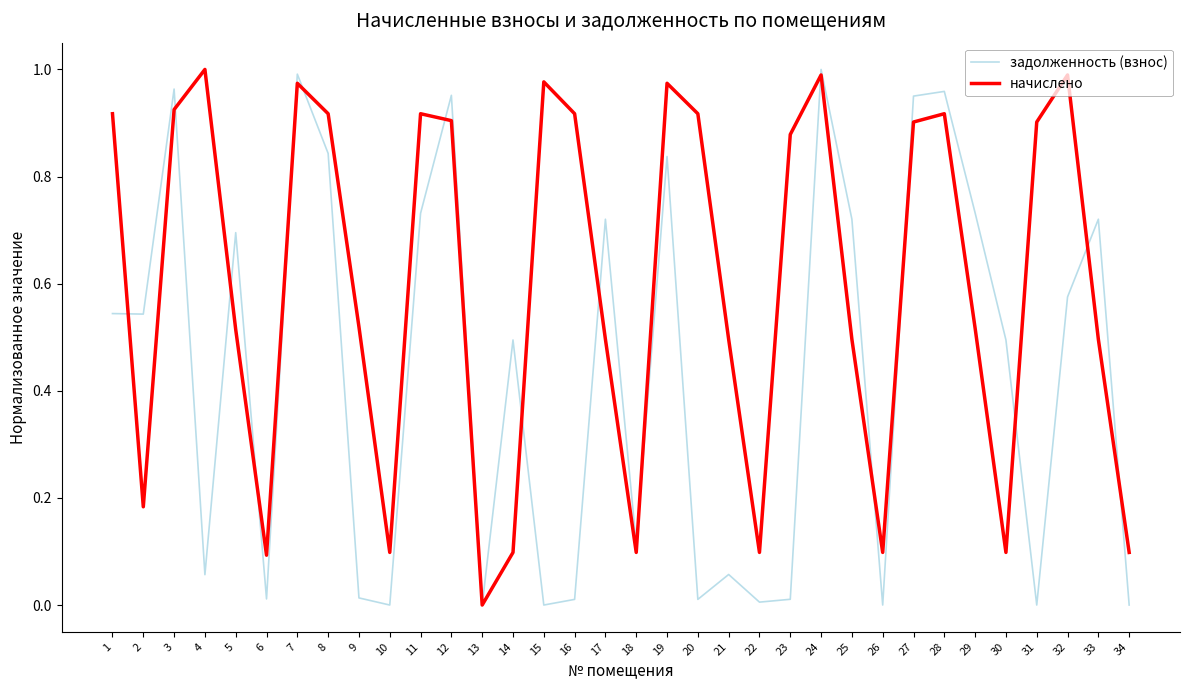

True or false: начислено has more than 2 points higher than both neighbors.

True